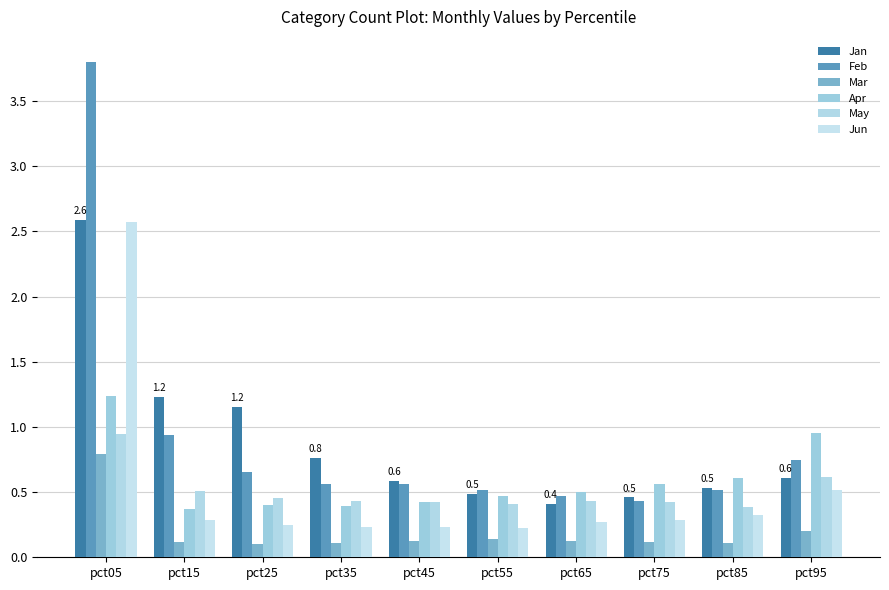

What is the sum of all May values?

5.0